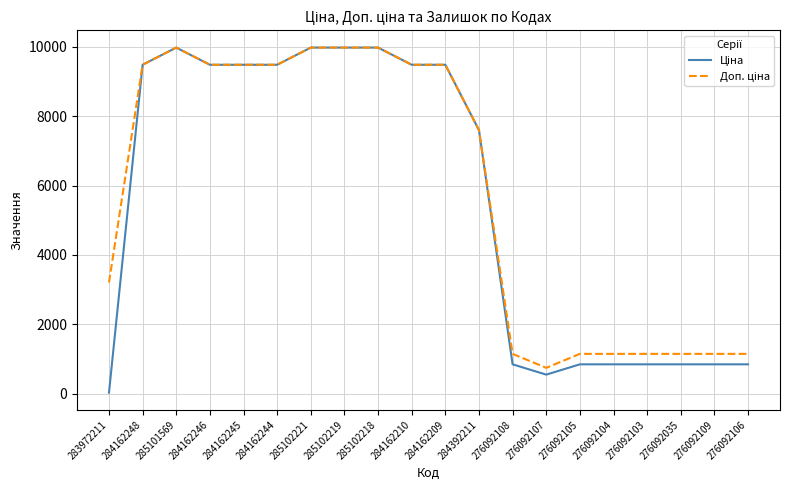

What is the total value across all series at 284162245?

18960.1